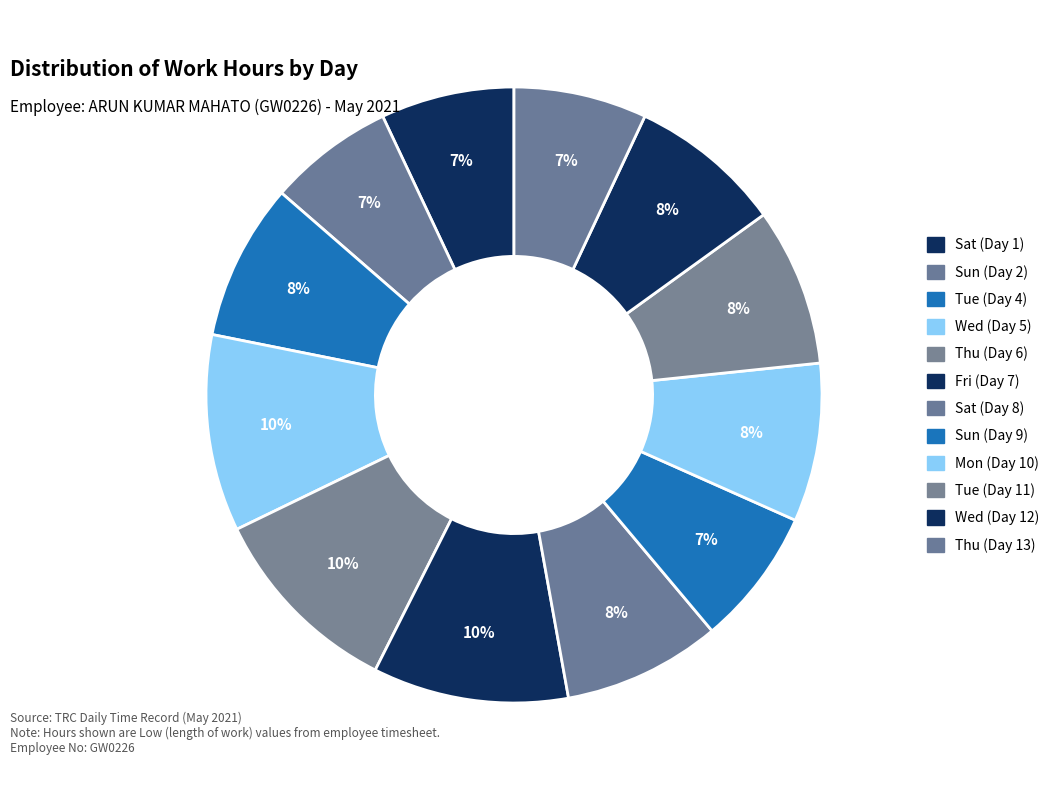

Does Thu (Day 13) account for over 50% of the chart?

No